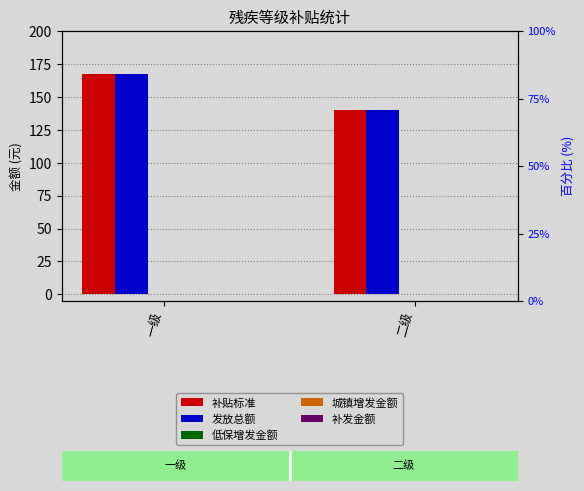

Reading left to right, extract all data points from this chart.

补贴标准: 167	140
发放总额: 167	140
低保增发金额: 0	0
城镇增发金额: 0	0
补发金额: 0	0